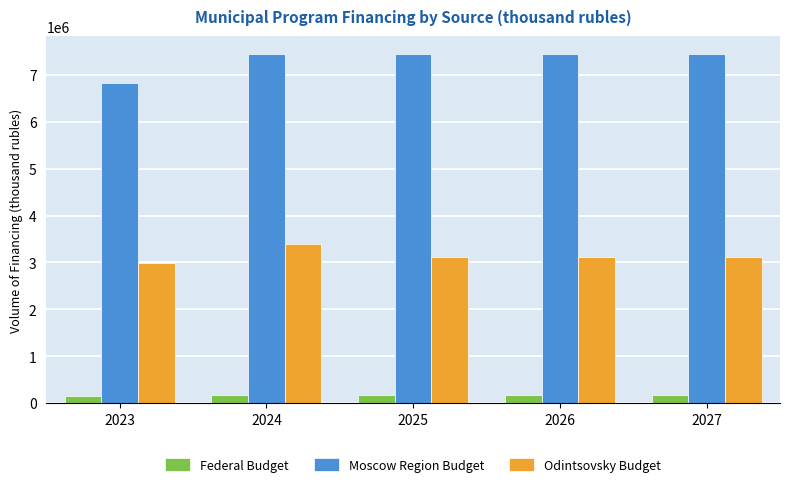

What is the maximum value shown in the chart?

7457818.6